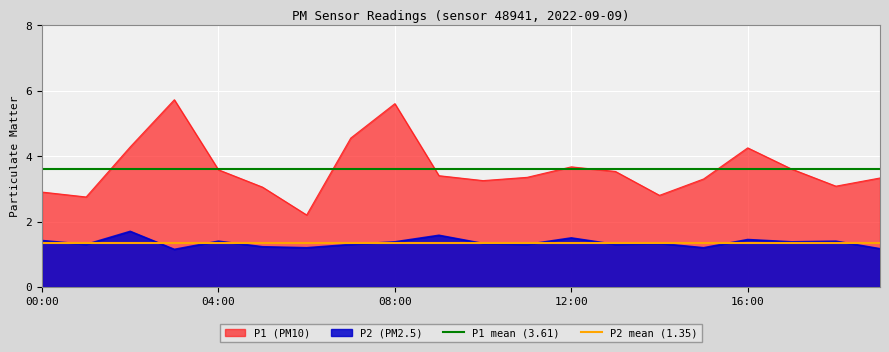

True or false: P2 (PM2.5) and P1 (PM10) intersect in this chart.

False